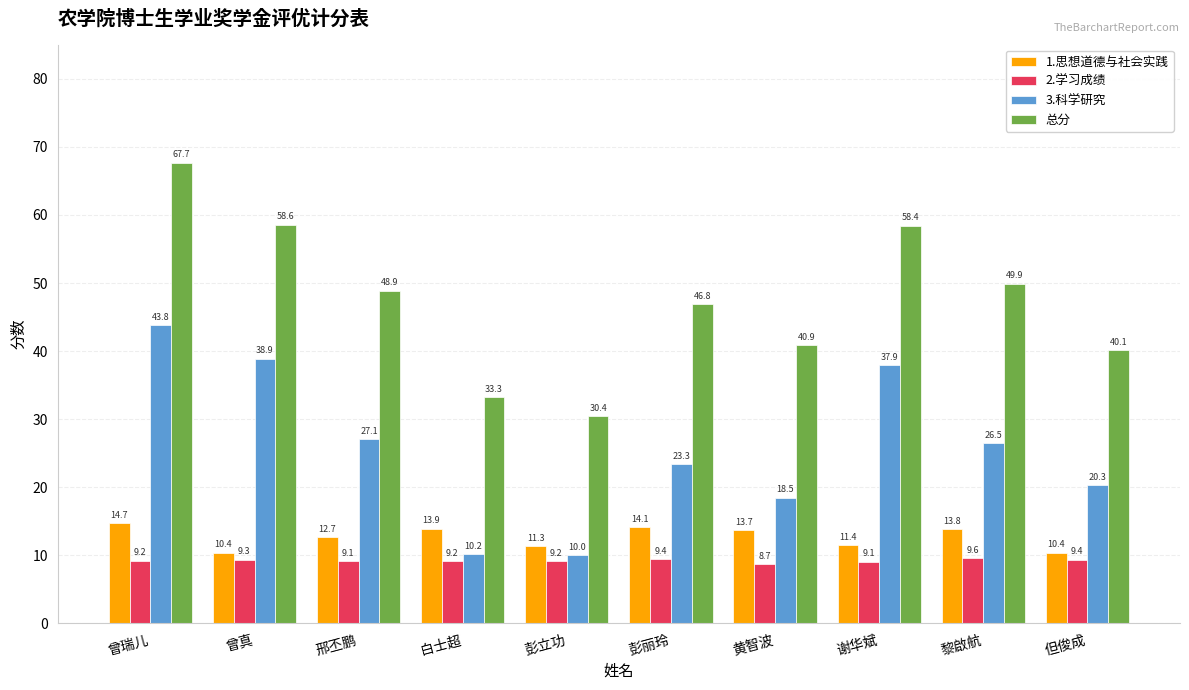

Where does the 总分 series first go above 48?

曾瑞儿